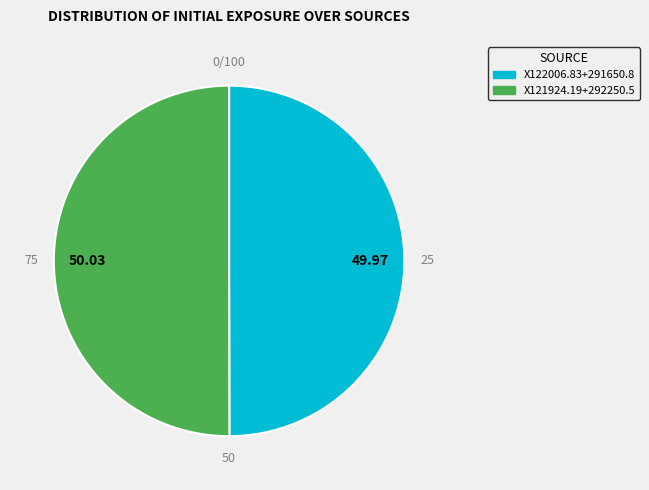

To the nearest percent, what is the combined percentage of X122006.83+291650.8 and X121924.19+292250.5?

100%